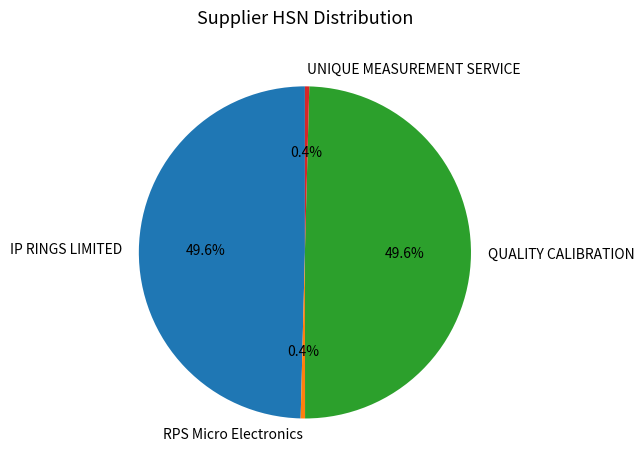

To the nearest percent, what is the combined percentage of IP RINGS LIMITED and UNIQUE MEASUREMENT SERVICE?

50%